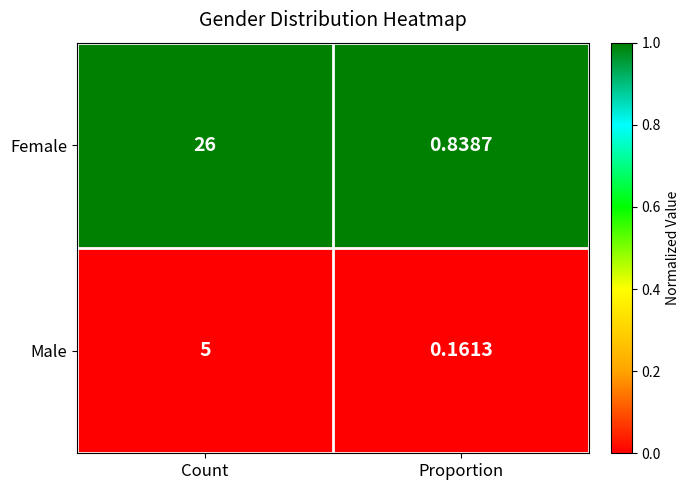

Which series changed the most between Count and Proportion?

Female